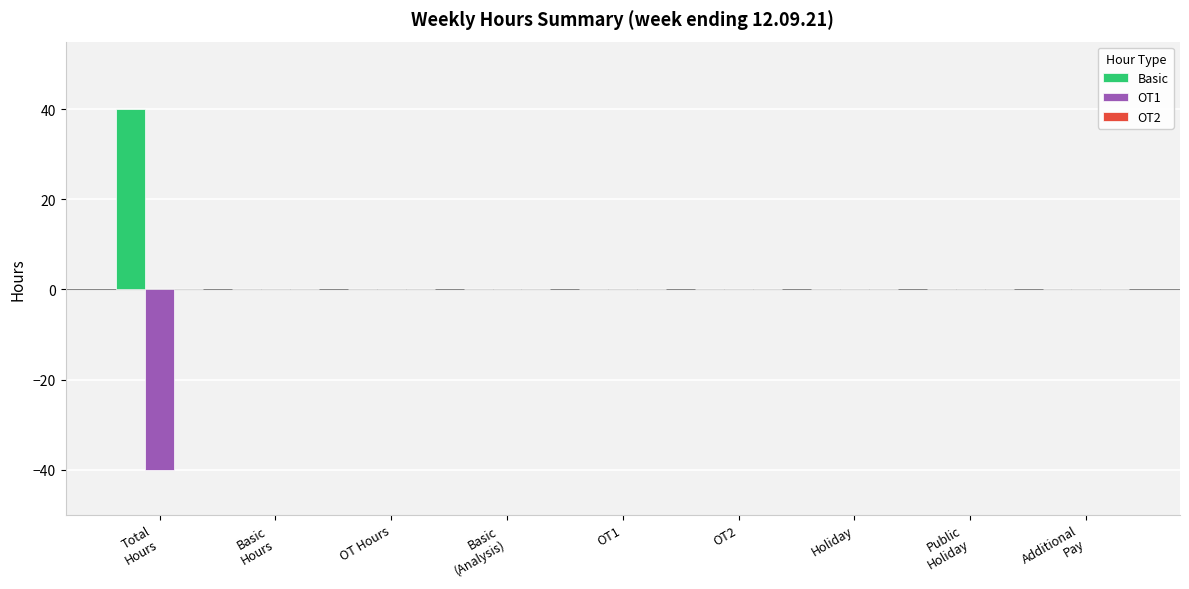

The value of OT1 at Holiday is -17. True or false?

False